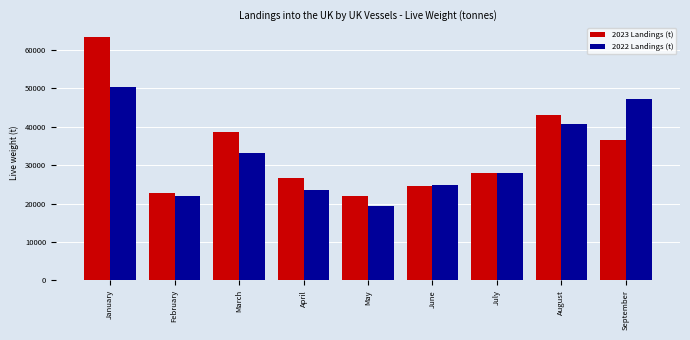

Reading right to left, what are all the values shown in this chart?

2023 Landings (t): 36588.6	42936.5	27854.9	24673.9	22067.3	26741.5	38673.7	22840.3	63437.0
2022 Landings (t): 47103.3	40674.2	28067.0	24808.8	19439.9	23456.9	33262.1	22040.1	50274.0